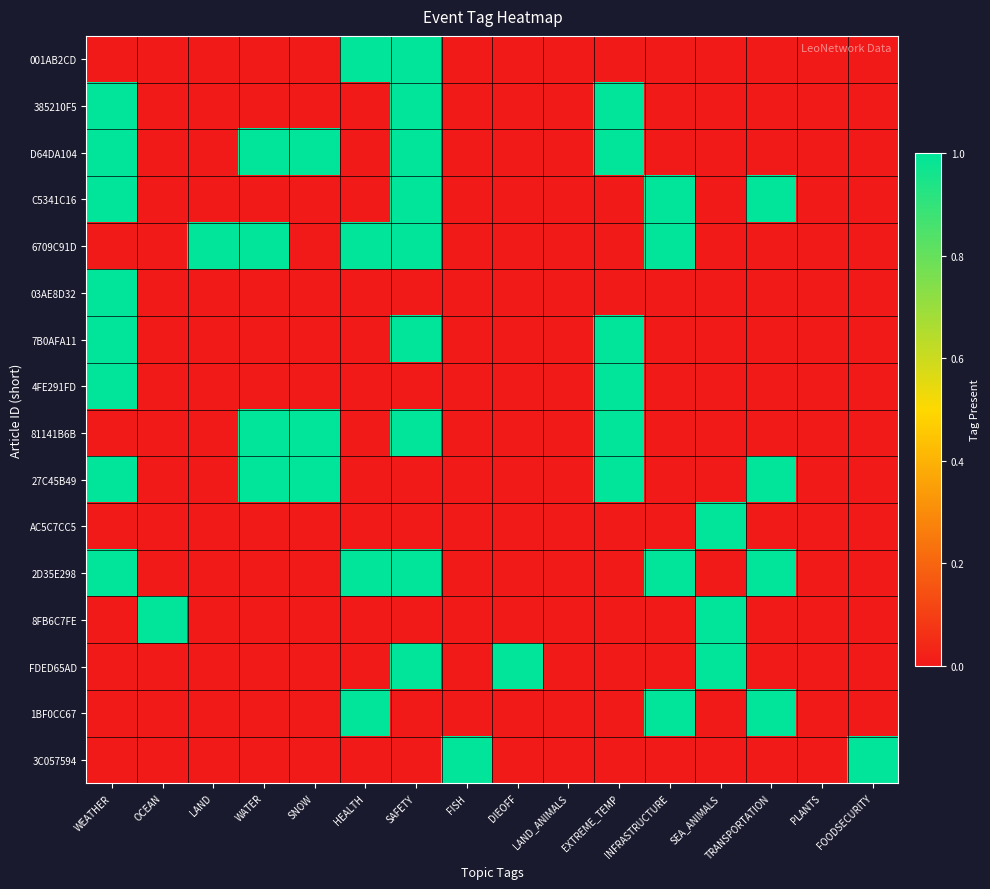

How many distinct data groups are displayed?

16